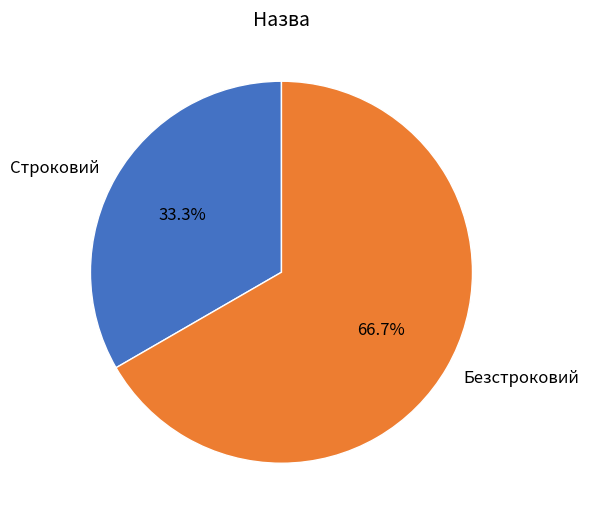

To the nearest percent, what percentage of the pie is Безстроковий?

67%